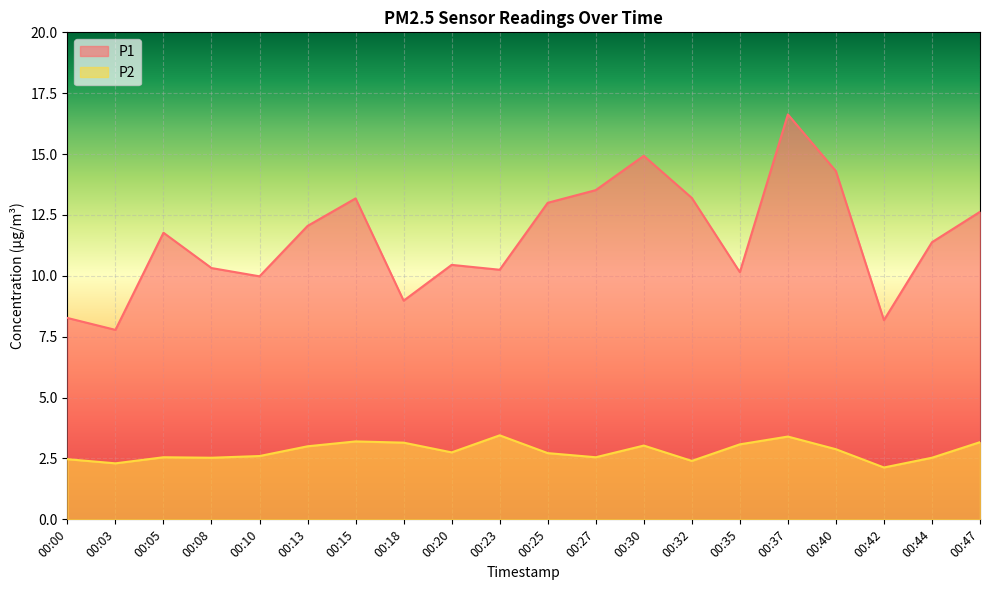

Reading left to right, what are all the values shown in this chart?

P1: 8.3	7.8	11.8	10.3	10.0	12.1	13.2	9.0	10.4	10.2	13.0	13.5	14.9	13.2	10.2	16.6	14.3	8.2	11.4	12.6
P2: 2.5	2.3	2.5	2.5	2.6	3.0	3.2	3.1	2.8	3.5	2.7	2.5	3.0	2.4	3.1	3.4	2.9	2.1	2.5	3.2